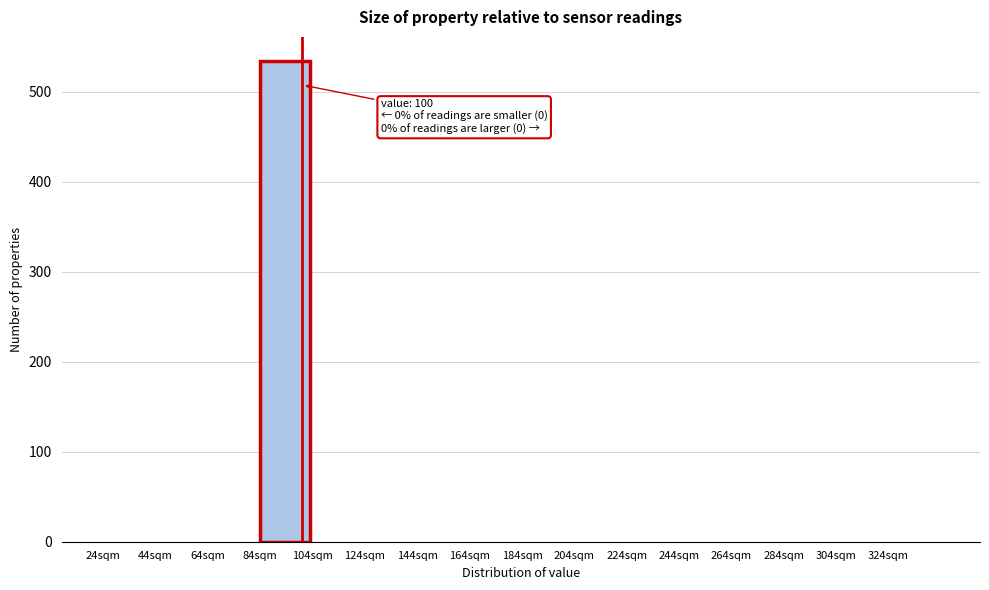

Over which range of the x-axis is the bar tallest?

84 to 104